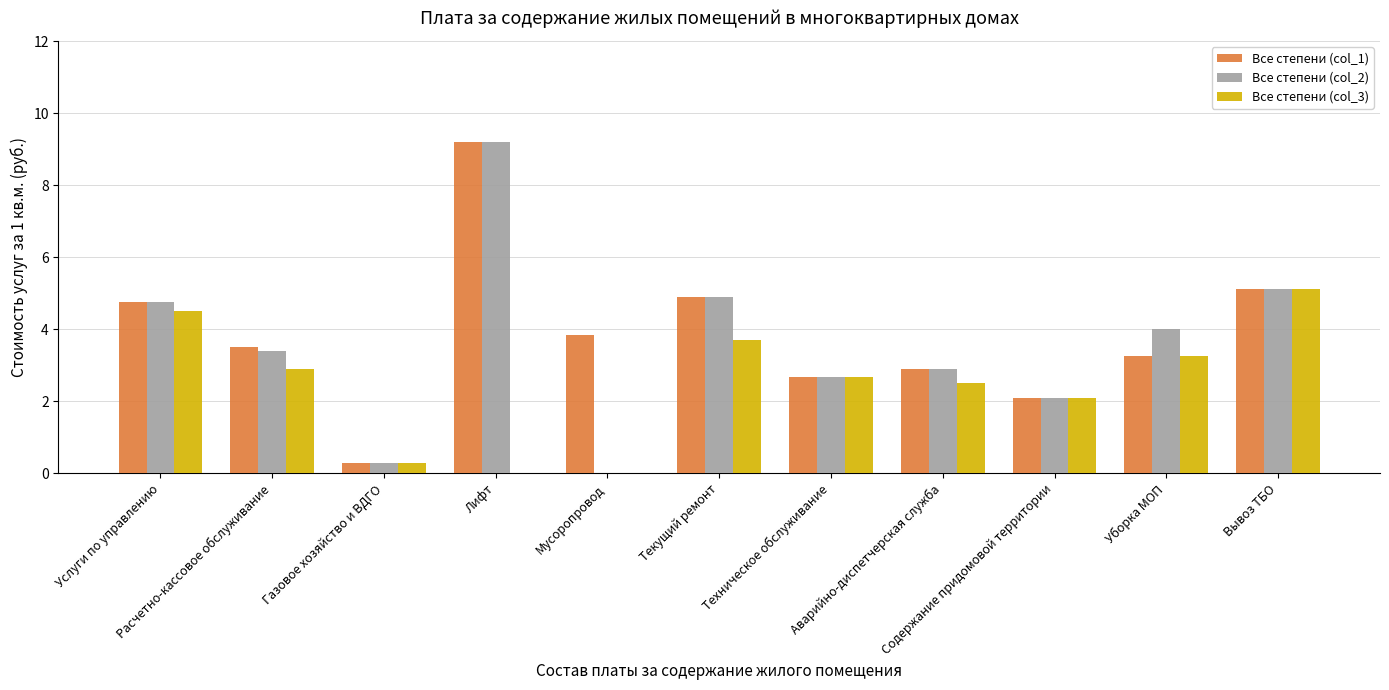

At which category is the sum across all series the highest?

Лифт